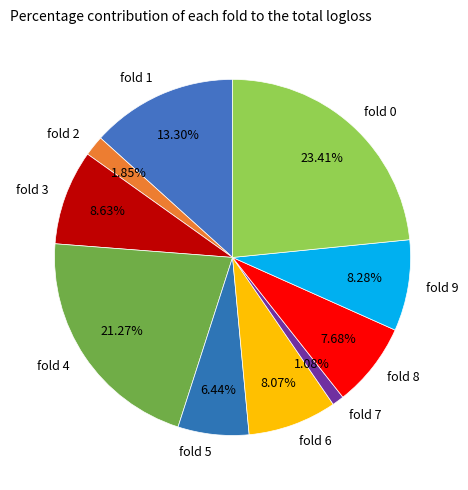

What percentage is the fold 9 slice, to the nearest percent?

8%